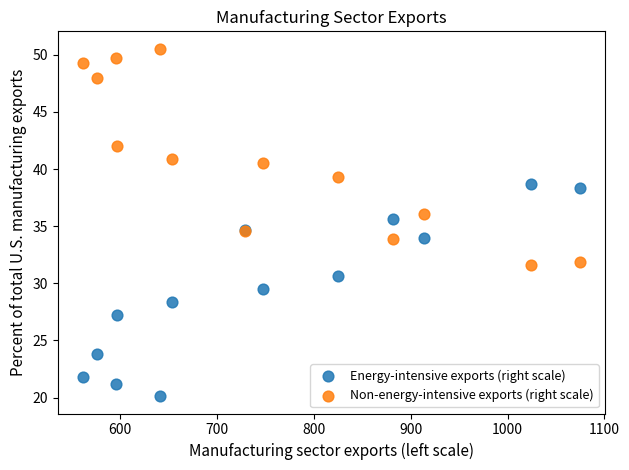

Which series reaches the maximum Y coordinate?

Non-energy-intensive exports (right scale)